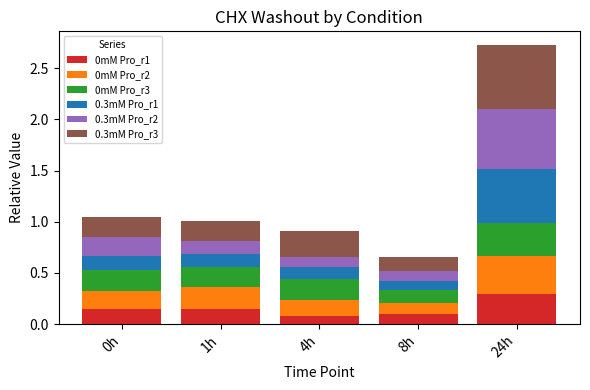

How many bars are there in total?

5